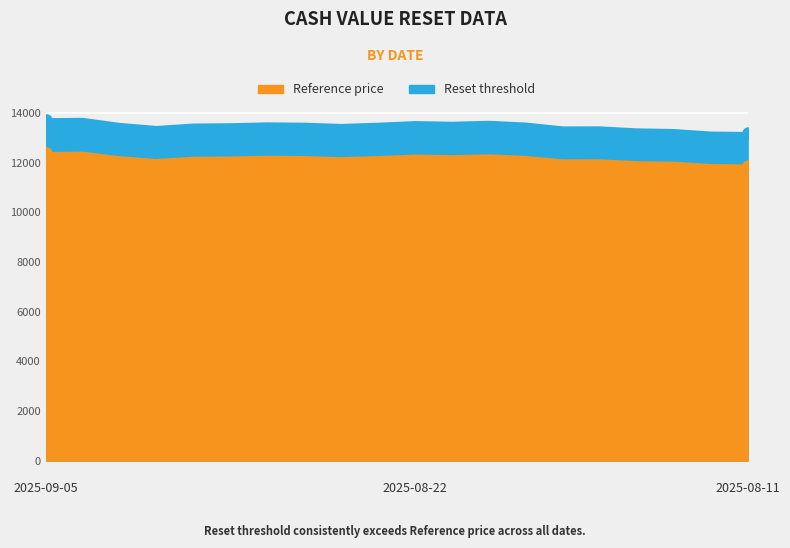

Does the chart display data point markers on the line(s)?

No